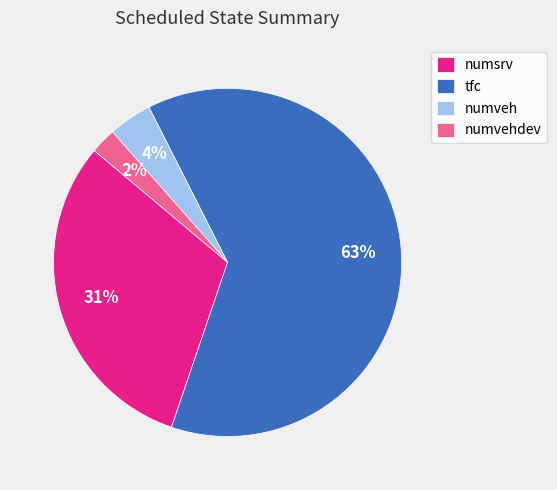

What percentage is the numsrv slice, to the nearest percent?

31%